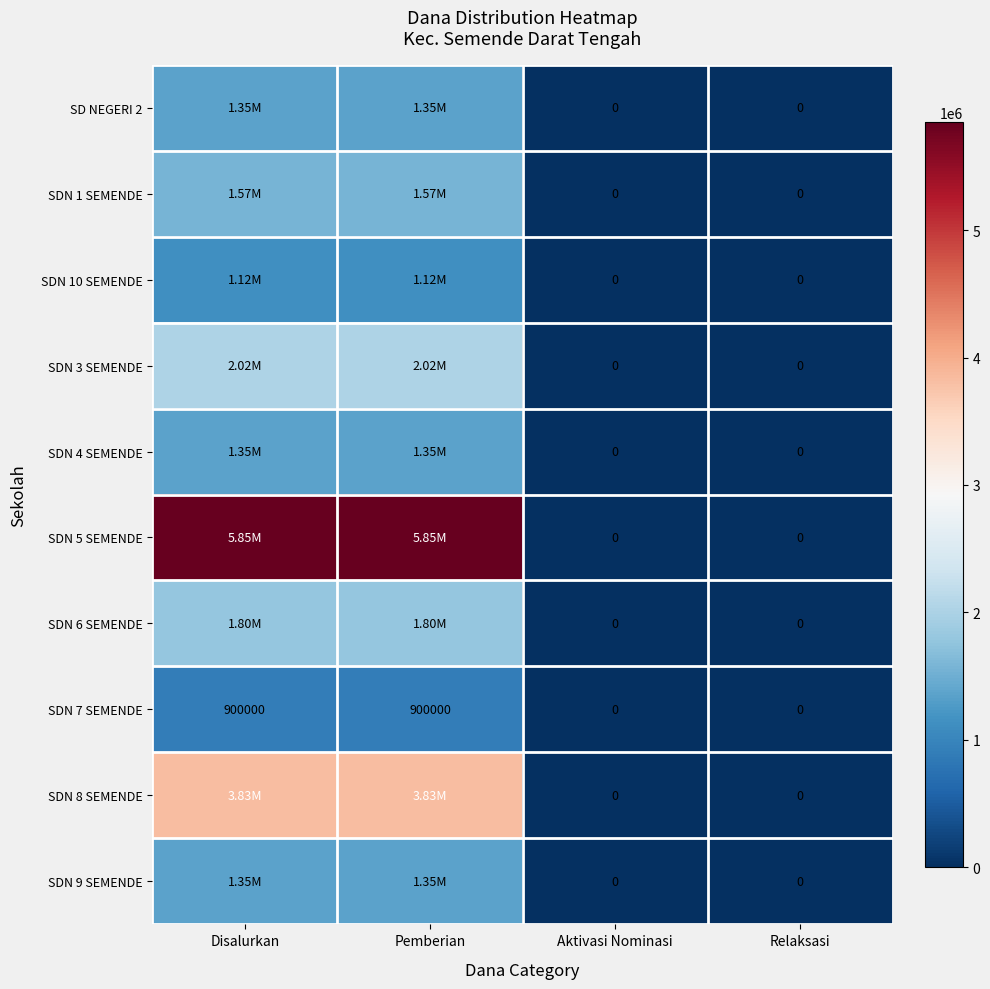

Is the value of SDN 7 SEMENDE at Disalurkan greater than the value of SDN 9 SEMENDE at Aktivasi Nominasi?

Yes